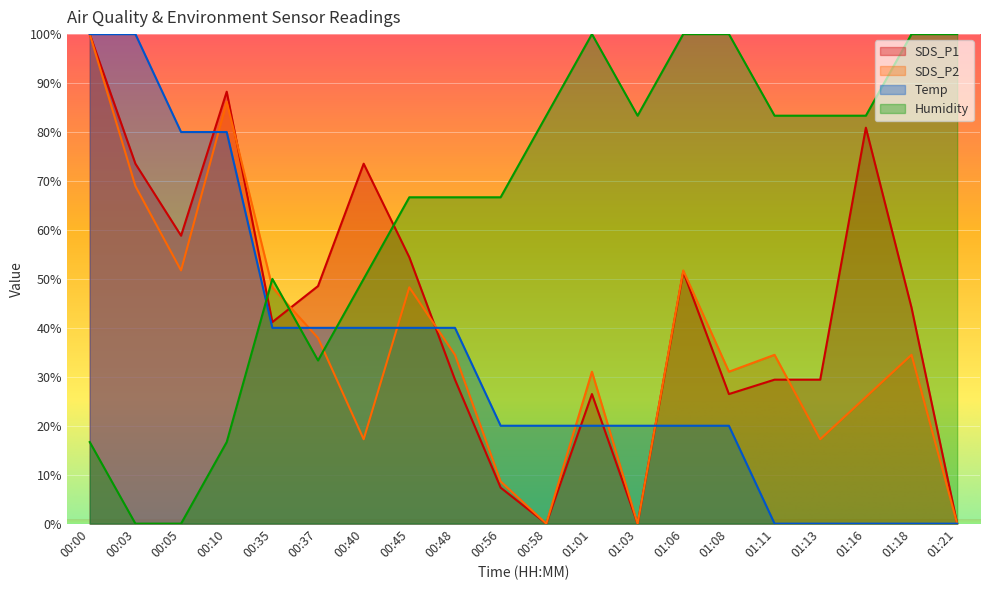

What is the difference between the maximum and minimum values in the SDS_P1 series?

100.0